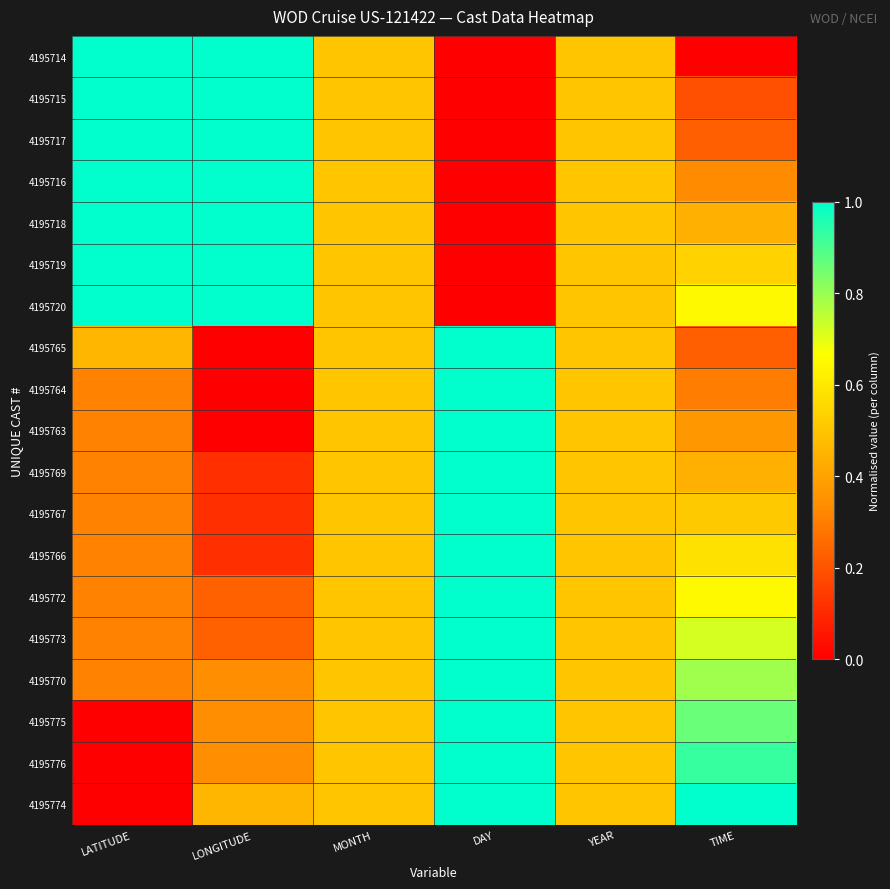

How many distinct data groups are displayed?

19